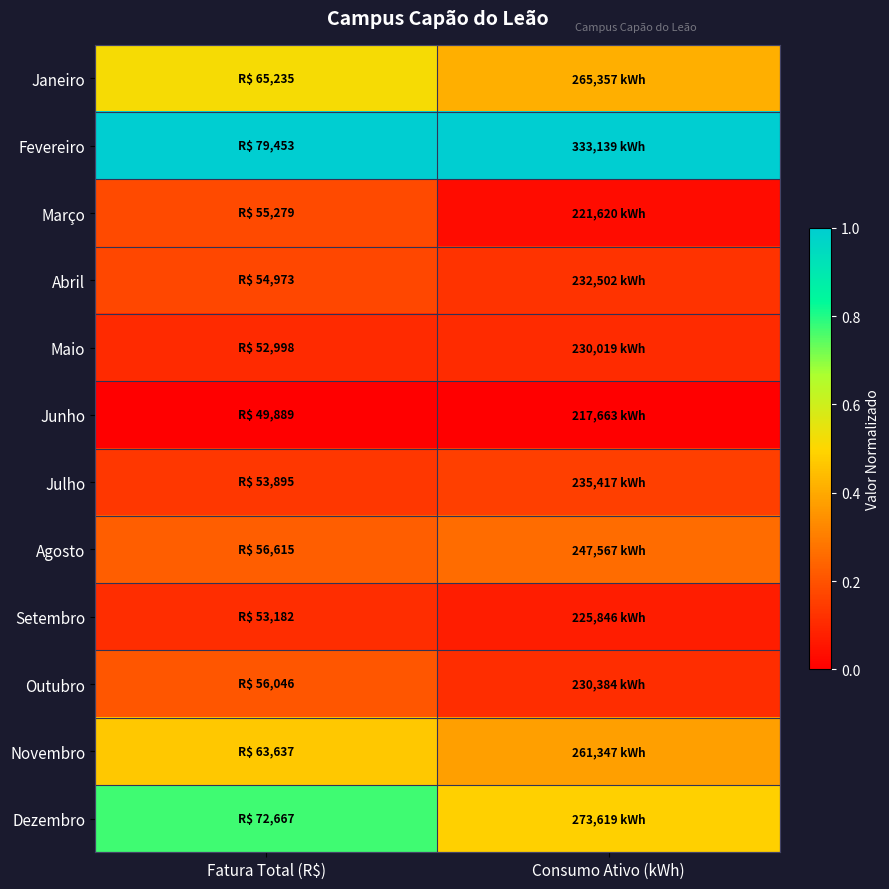

Rank the series at Consumo Ativo (kWh) from lowest to highest value.

Junho, Março, Setembro, Maio, Outubro, Abril, Julho, Agosto, Novembro, Janeiro, Dezembro, Fevereiro